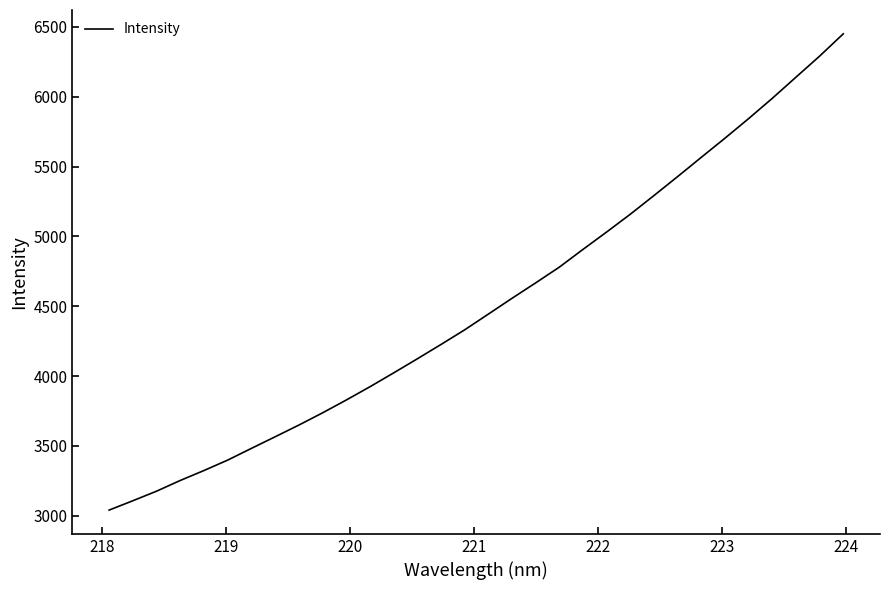

What is the greatest value displayed?

6451.1